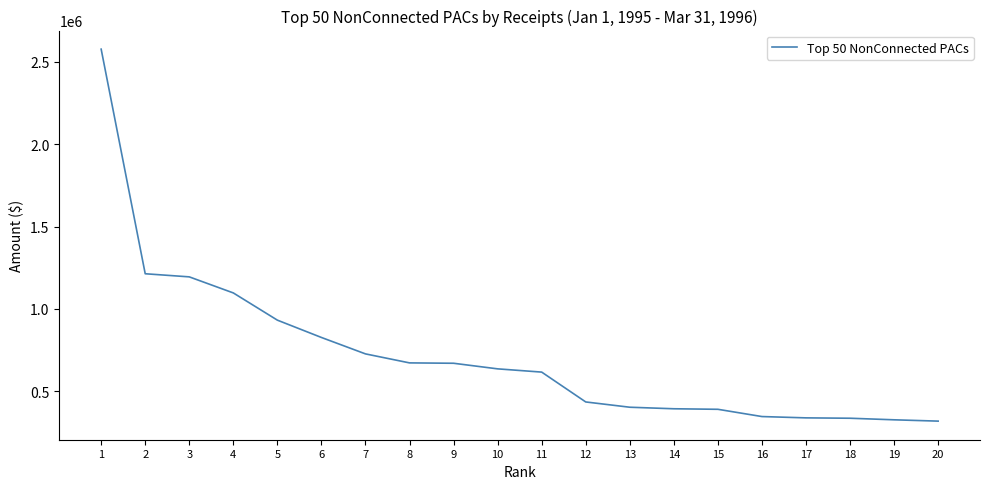

What is the greatest value displayed?

2576570